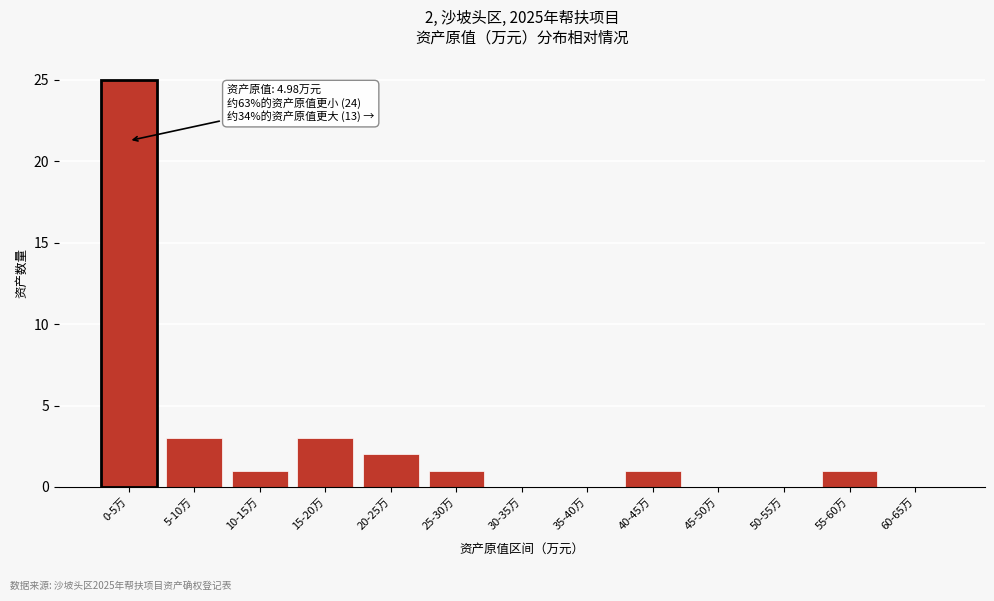

Reading left to right, what are all the values shown in this chart?

0-5万=25	5-10万=3	10-15万=1	15-20万=3	20-25万=2	25-30万=1	30-35万=0	35-40万=0	40-45万=1	45-50万=0	50-55万=0	55-60万=1	60-65万=0